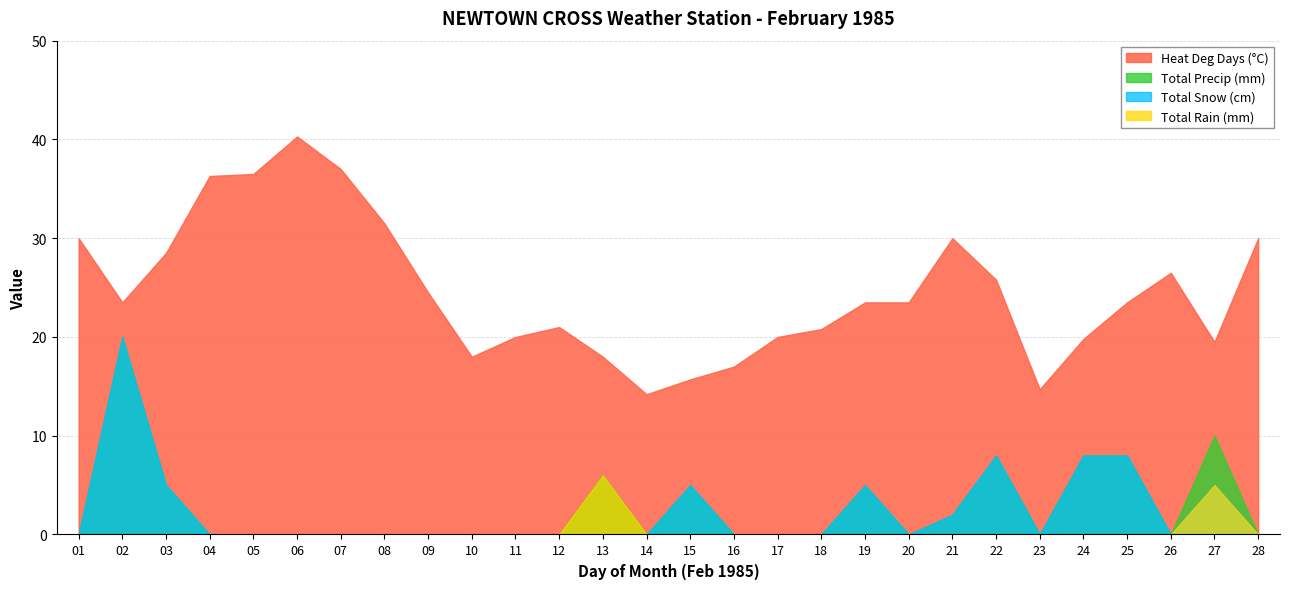

True or false: Total Rain (mm) has a value of 0.0 at 07.

True